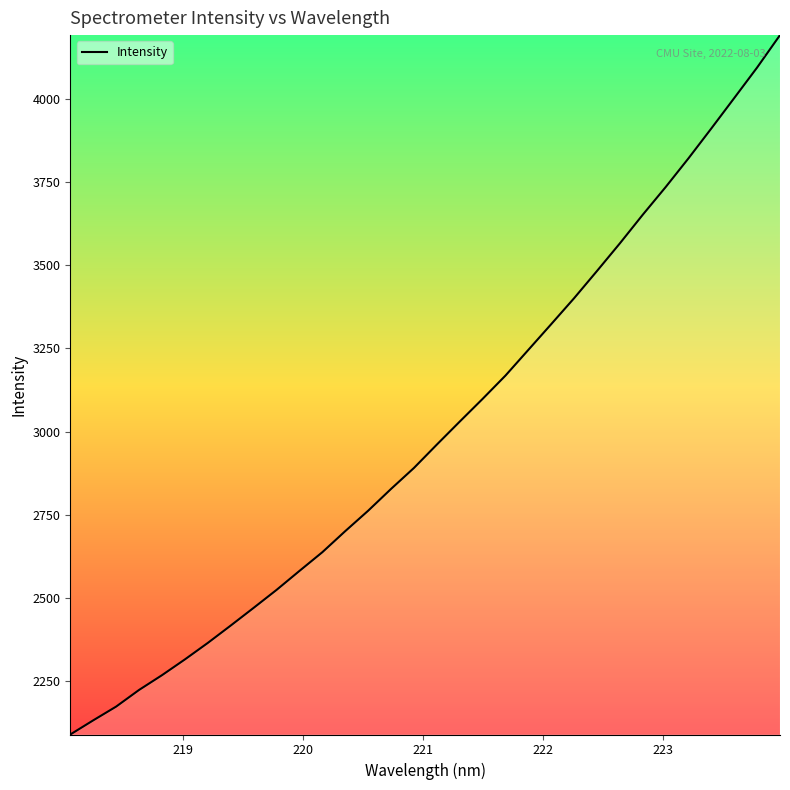

What is the average value?

3002.2